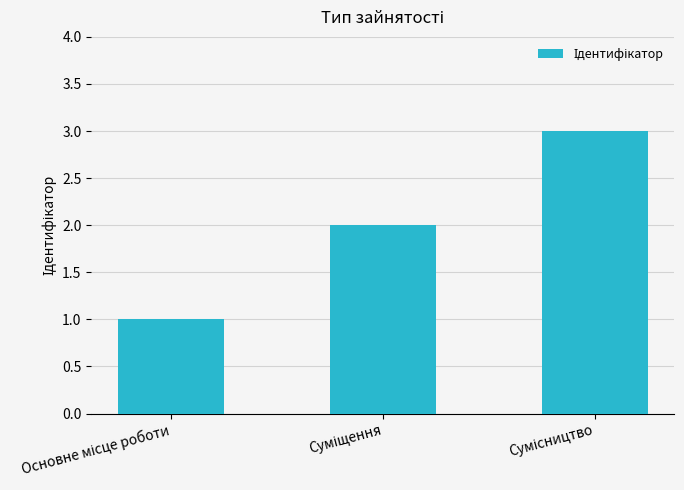

Count the values in the range 1 to 3.

3